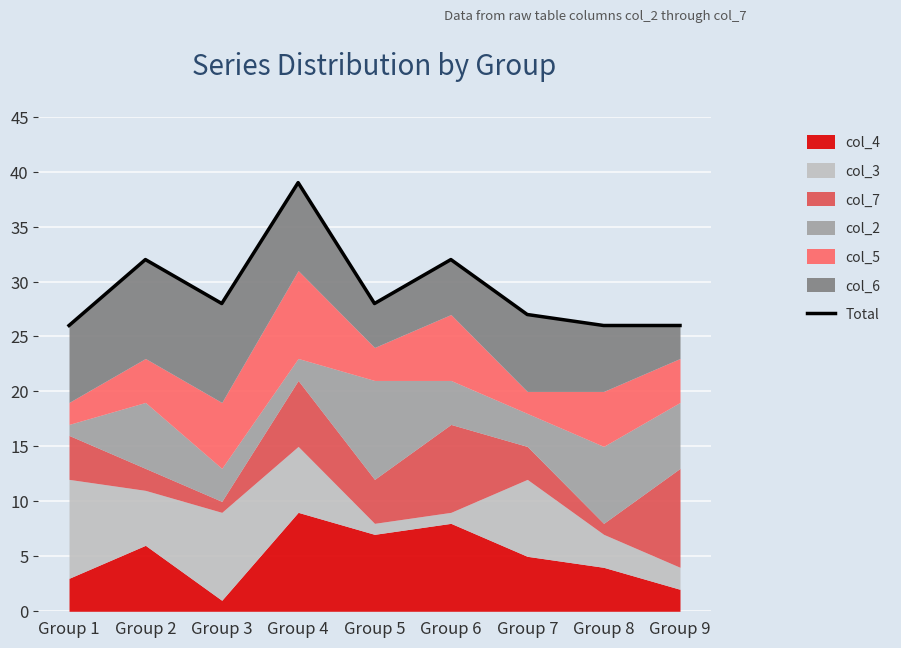

True or false: there are more than 1 points higher than both neighbors.

True